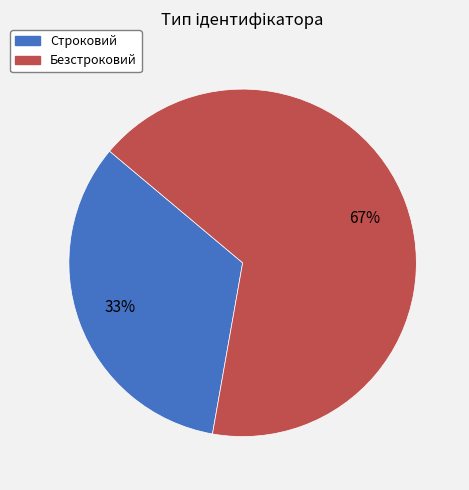

Is it true that Строковий is 33% of the pie?

True